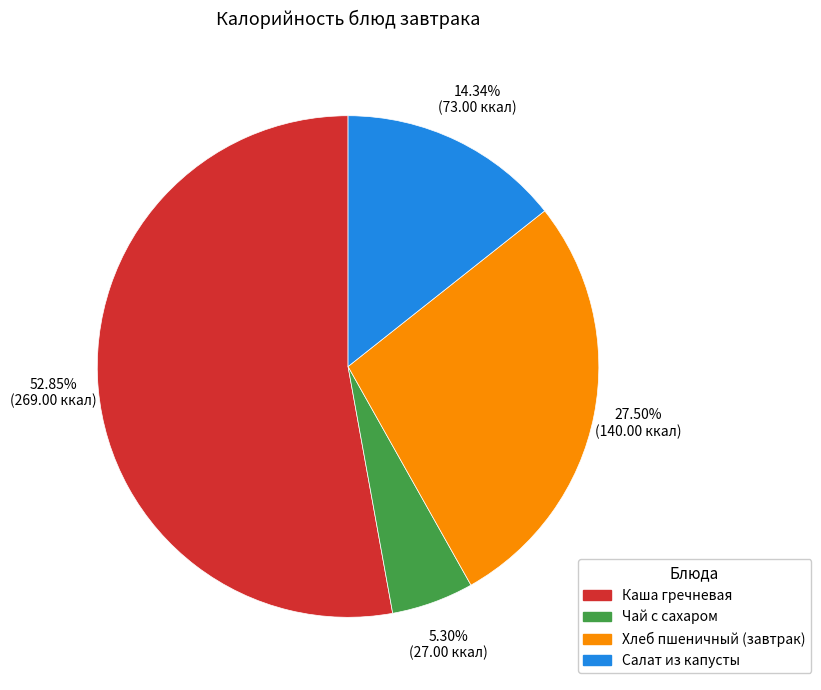

To the nearest percent, what percentage of the pie is Салат из капусты?

14%